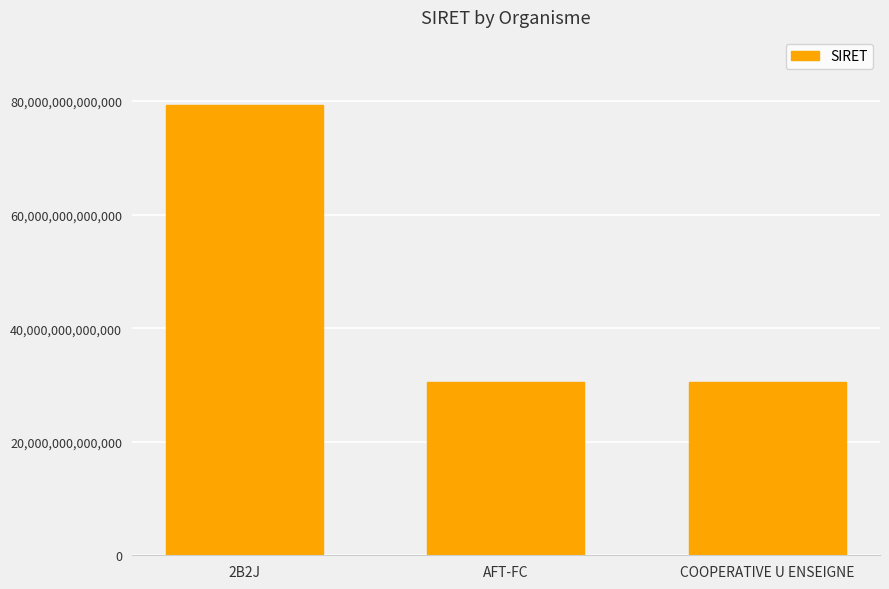

What position from the left is AFT-FC?

2